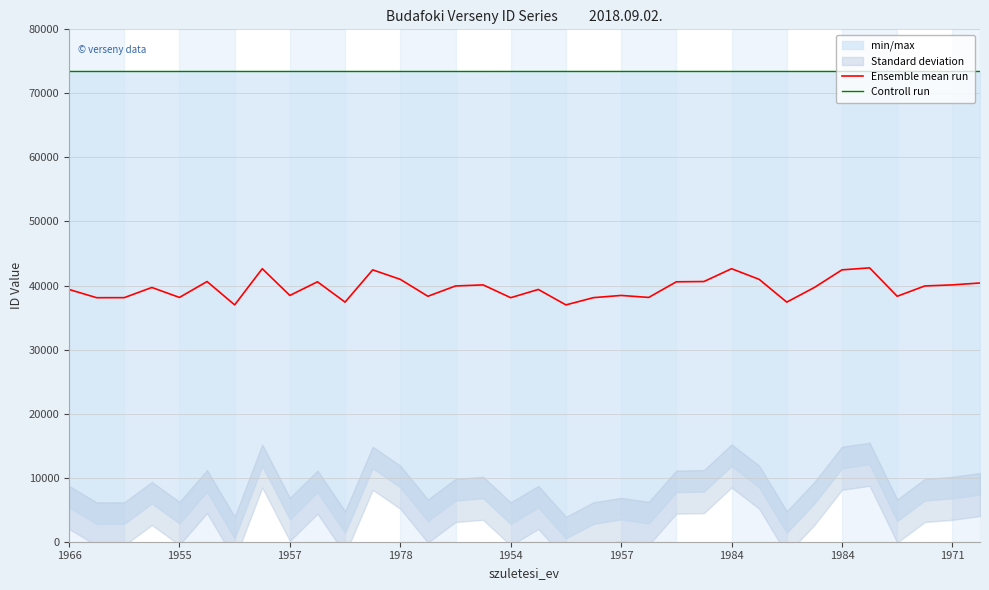

Which series has the largest total across all categories?

Controll run